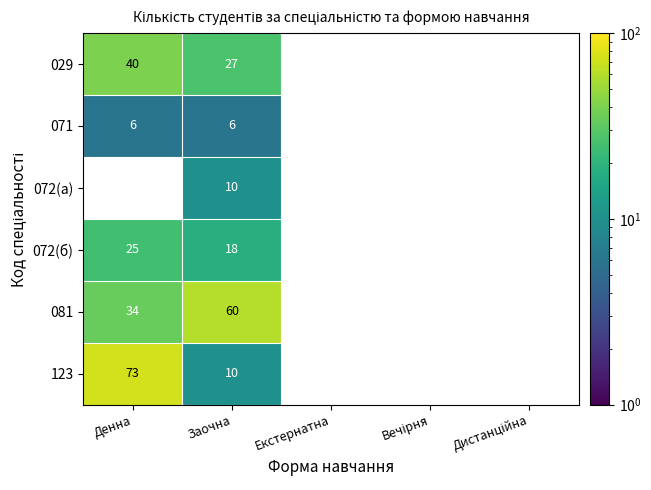

How many distinct data groups are displayed?

6